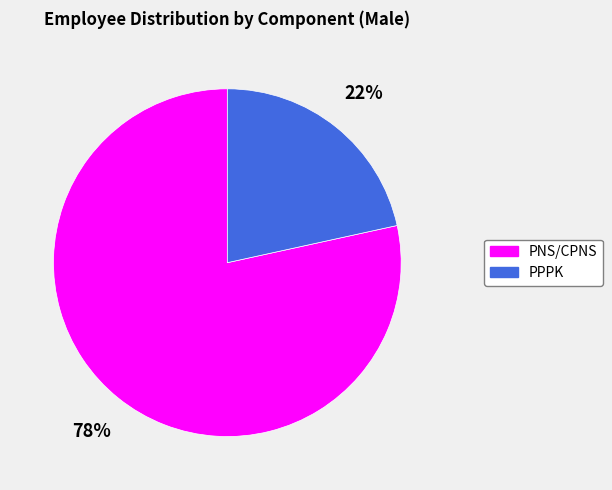

To the nearest percent, what is the average slice percentage?

50%